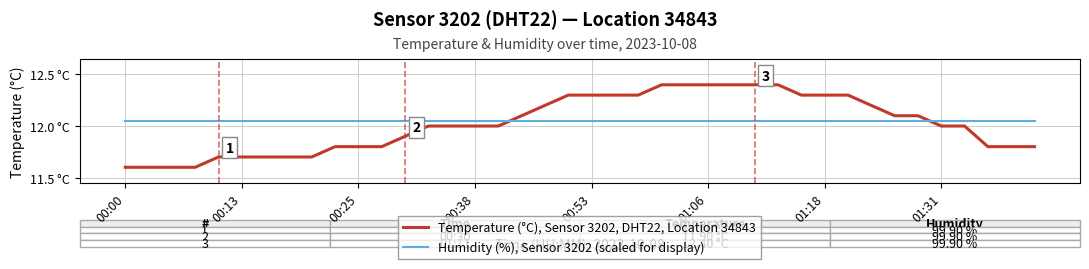

Is this an area chart (filled region under the line)?

No